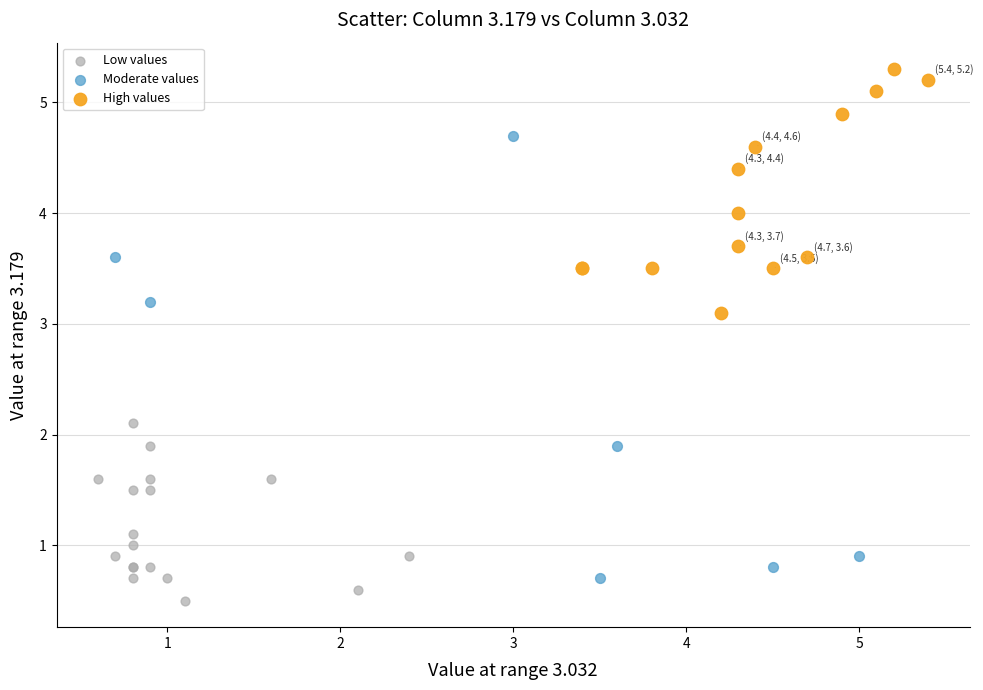

Which series has the largest Y range (max minus min)?

Moderate values